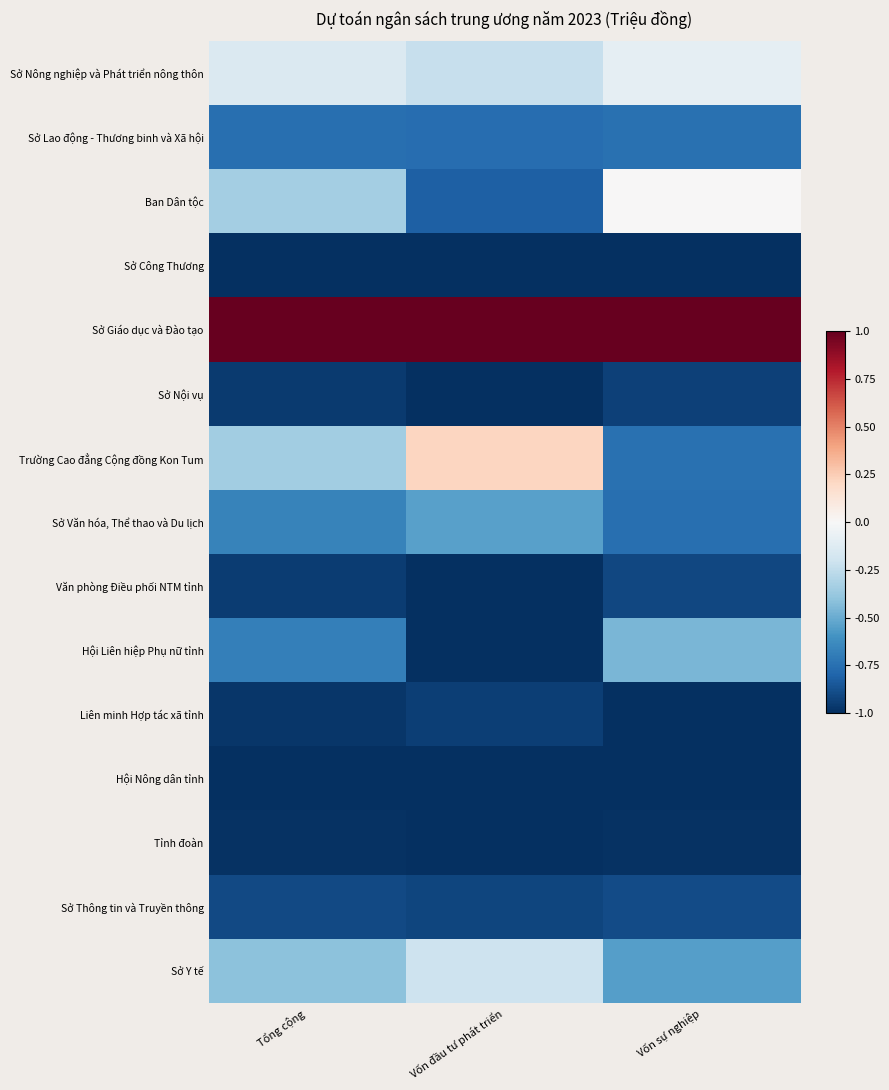

At which category is the sum across all series the highest?

Vốn sự nghiệp